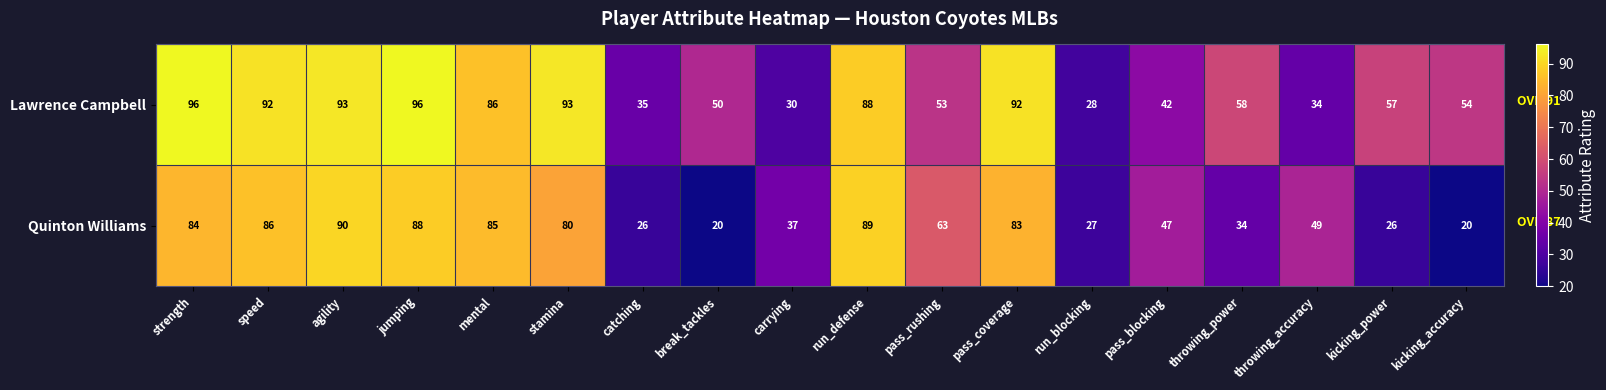

Count the number of categories in the chart.

18